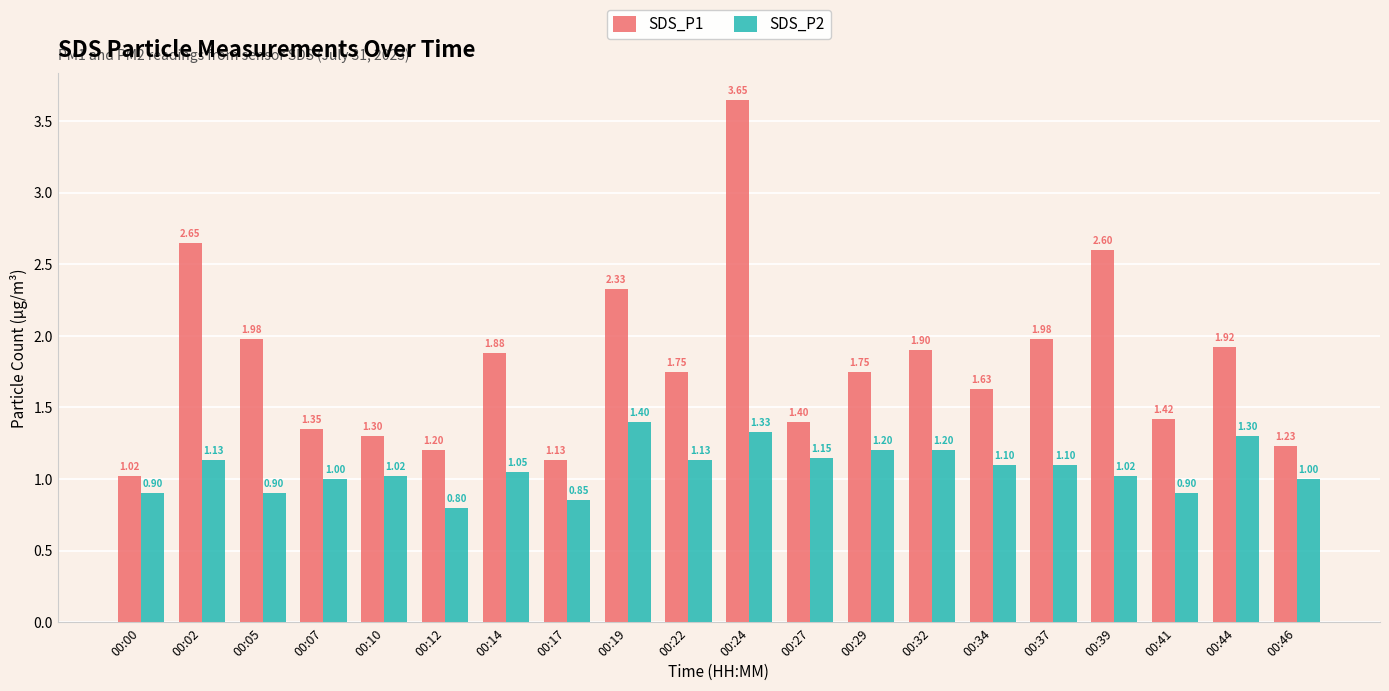

How many groups of bars are there?

20